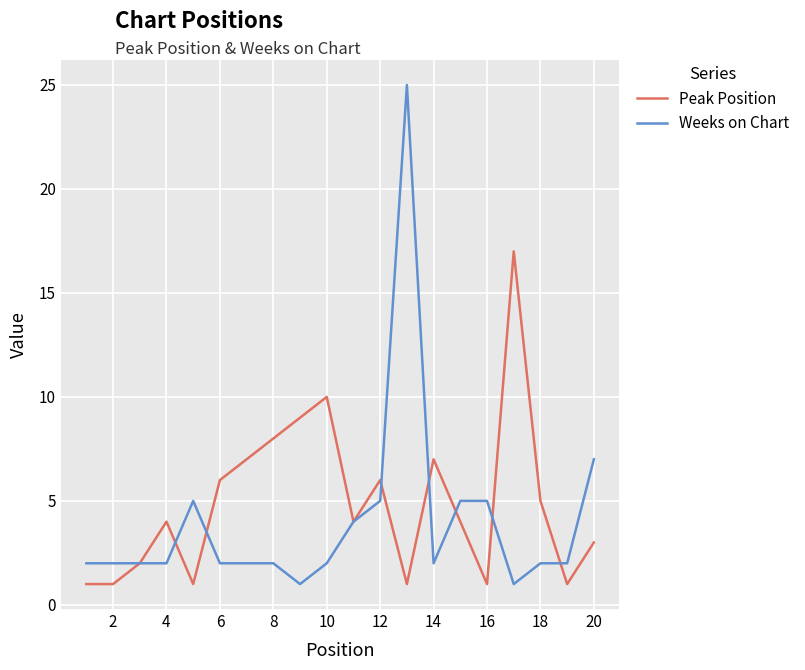

Which series has the widest spread of values?

Weeks on Chart